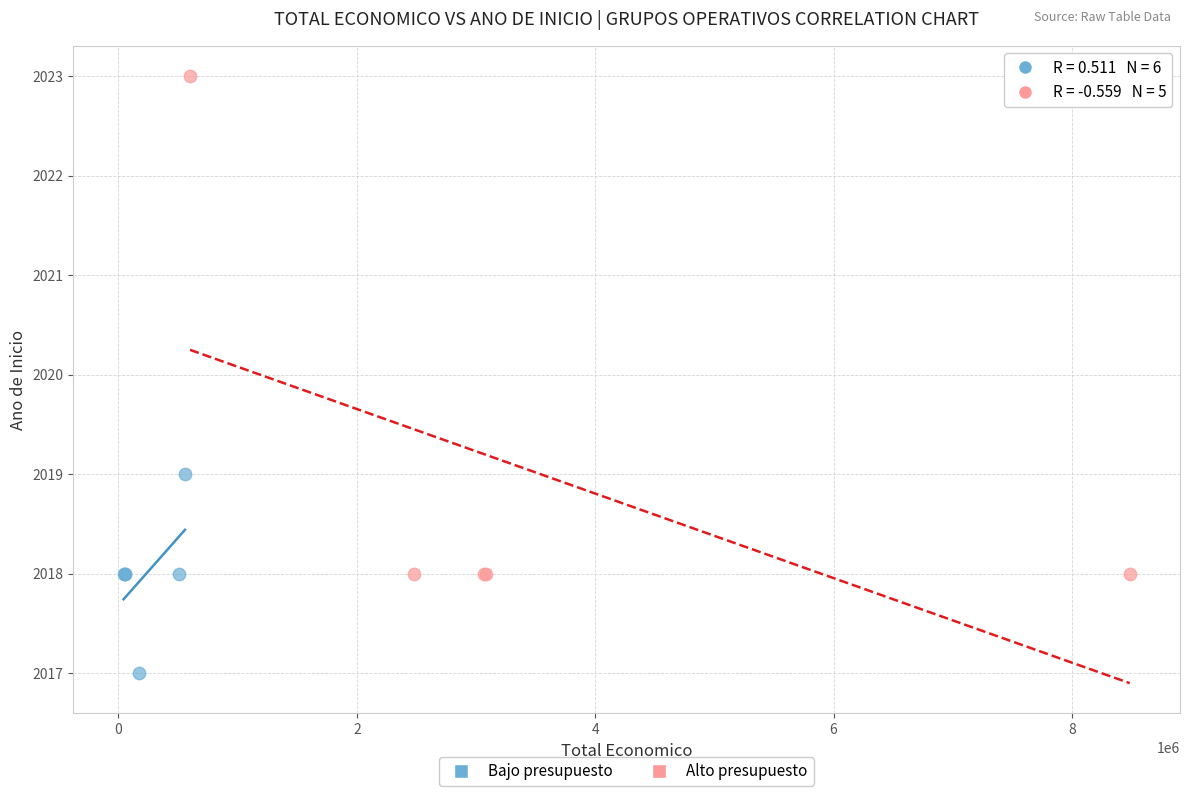

Which series contains the lowest Y value?

Bajo presupuesto